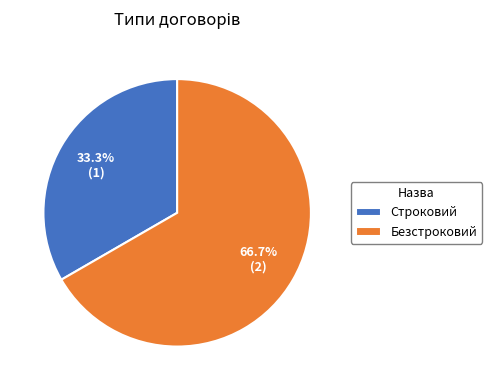

Which category has the biggest portion of the pie?

Безстроковий